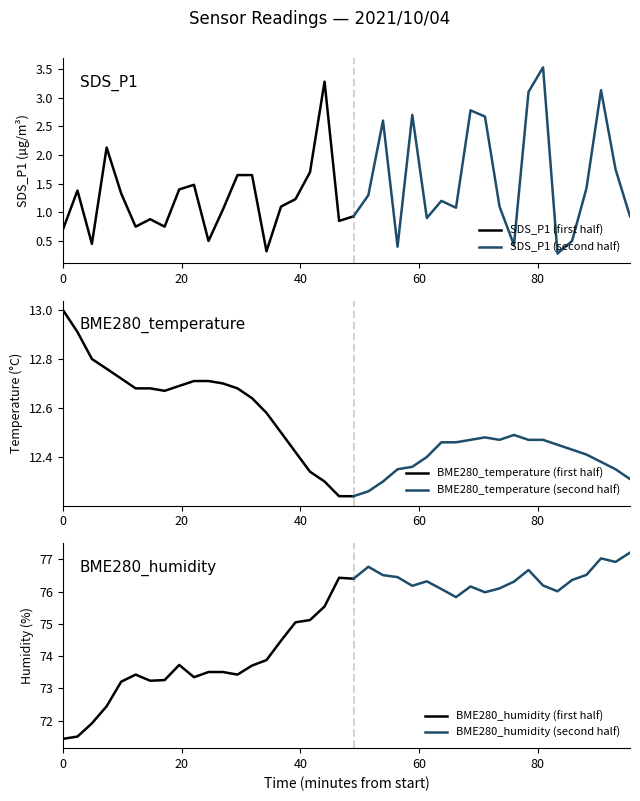

Is it true that SDS_P1 equals 1.3 at 4?

True